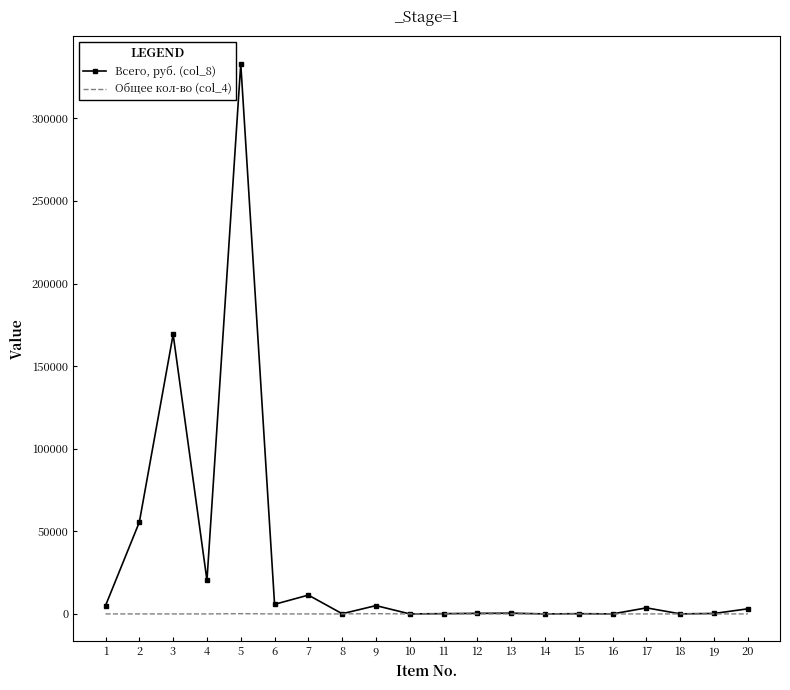

The value of Общее кол-во (col_4) at 5 is 150.2. True or false?

True